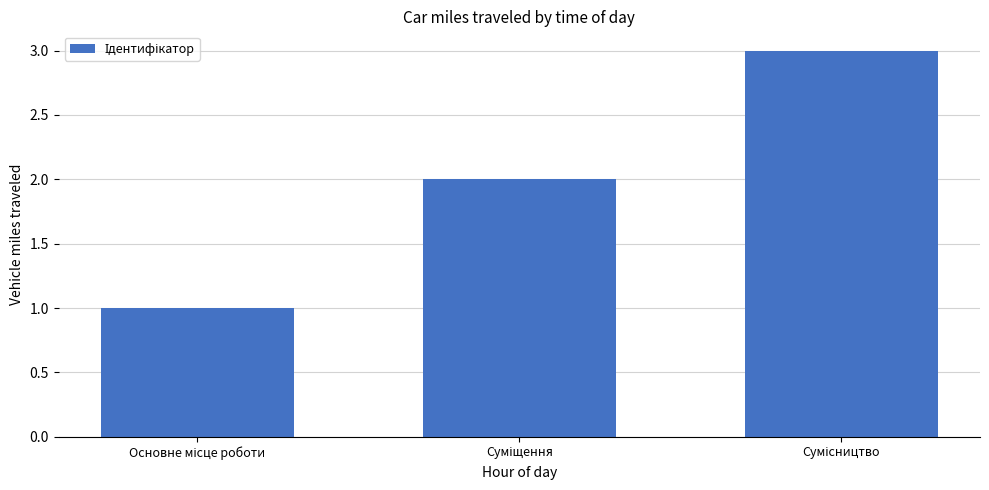

What is the maximum value shown in the chart?

3